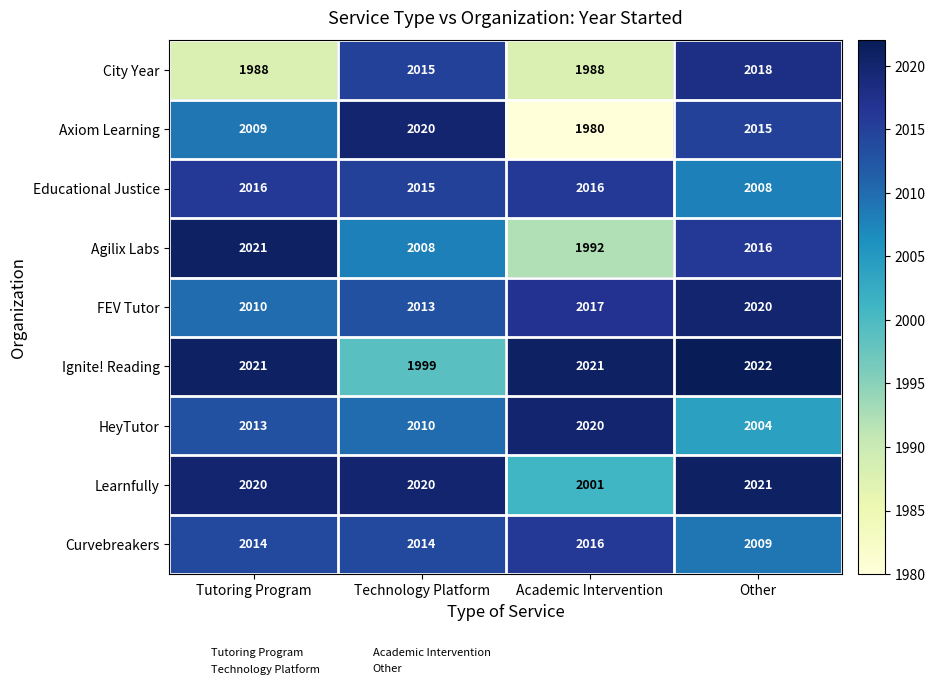

Is it true that Agilix Labs equals 1992 at Academic Intervention?

True